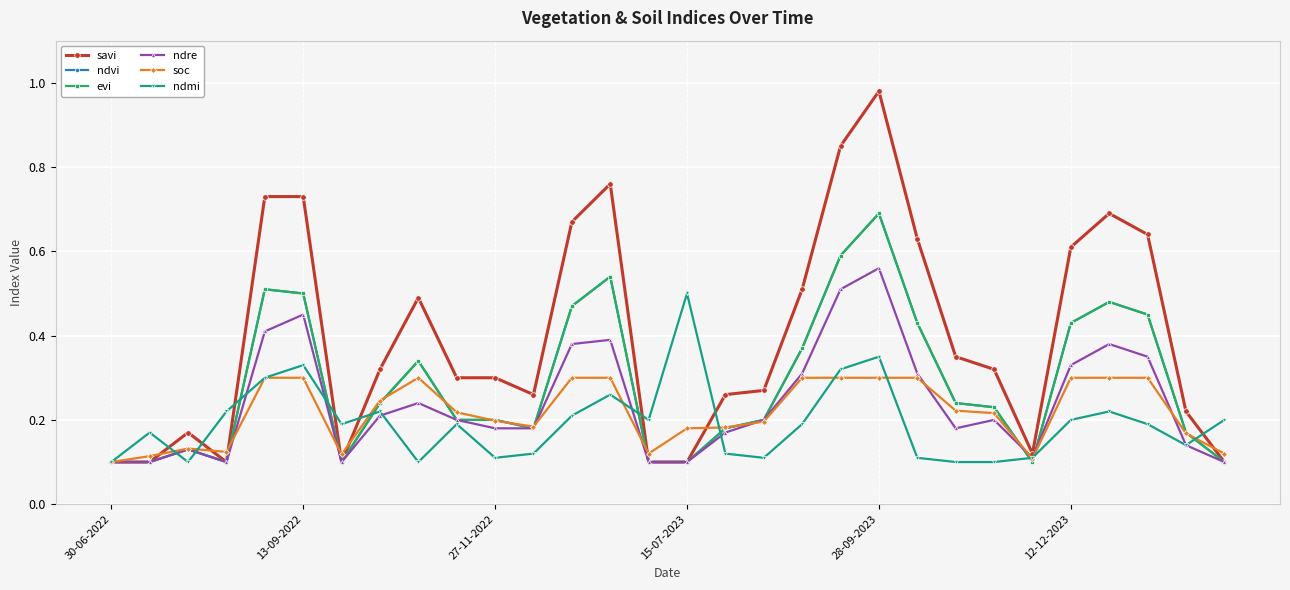

Is this an area chart (filled region under the line)?

No